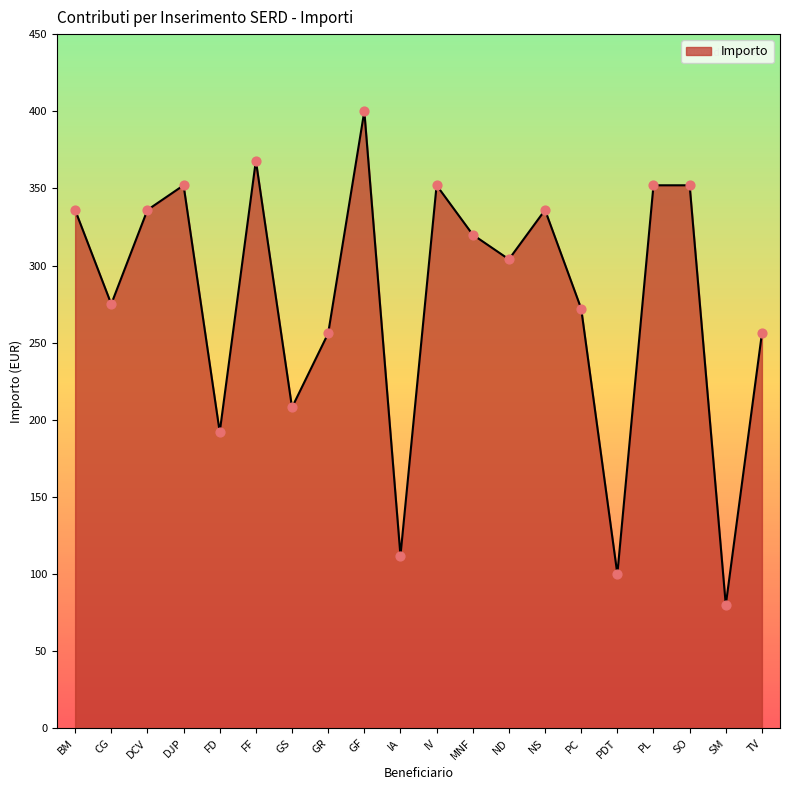

What is the change in value from DJP to NS?

-16